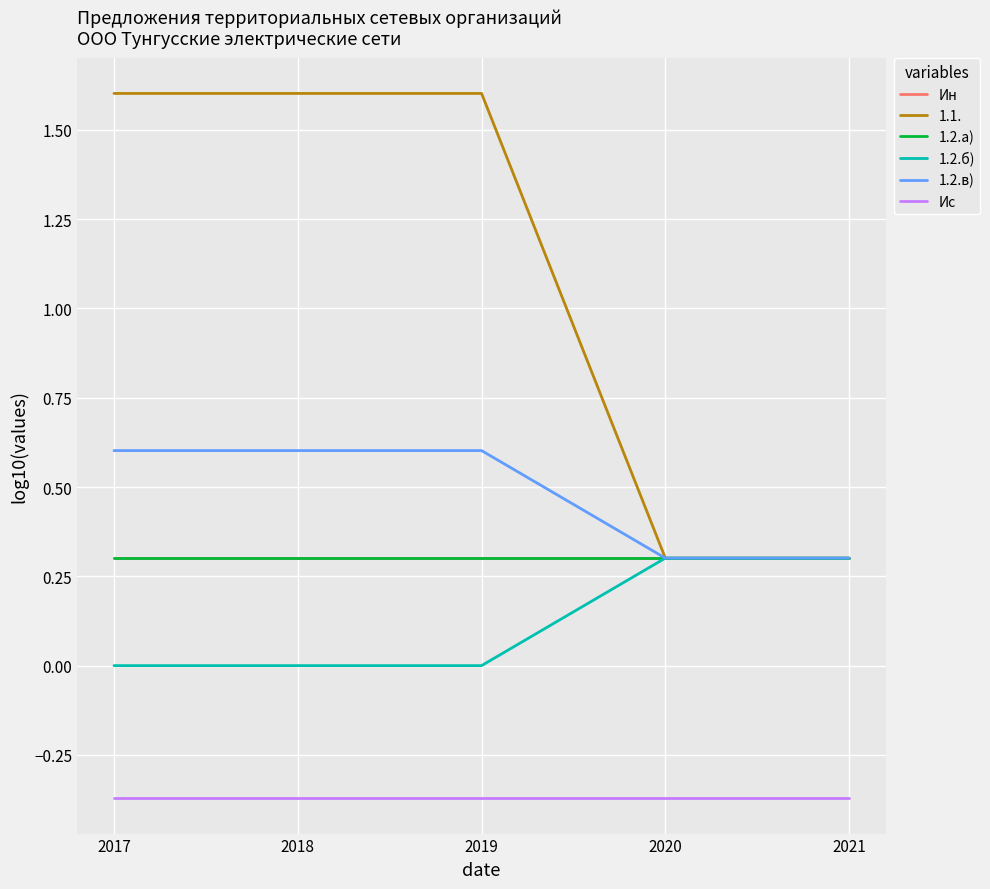

True or false: 1.2.в) has more than 1 interior local peaks.

False